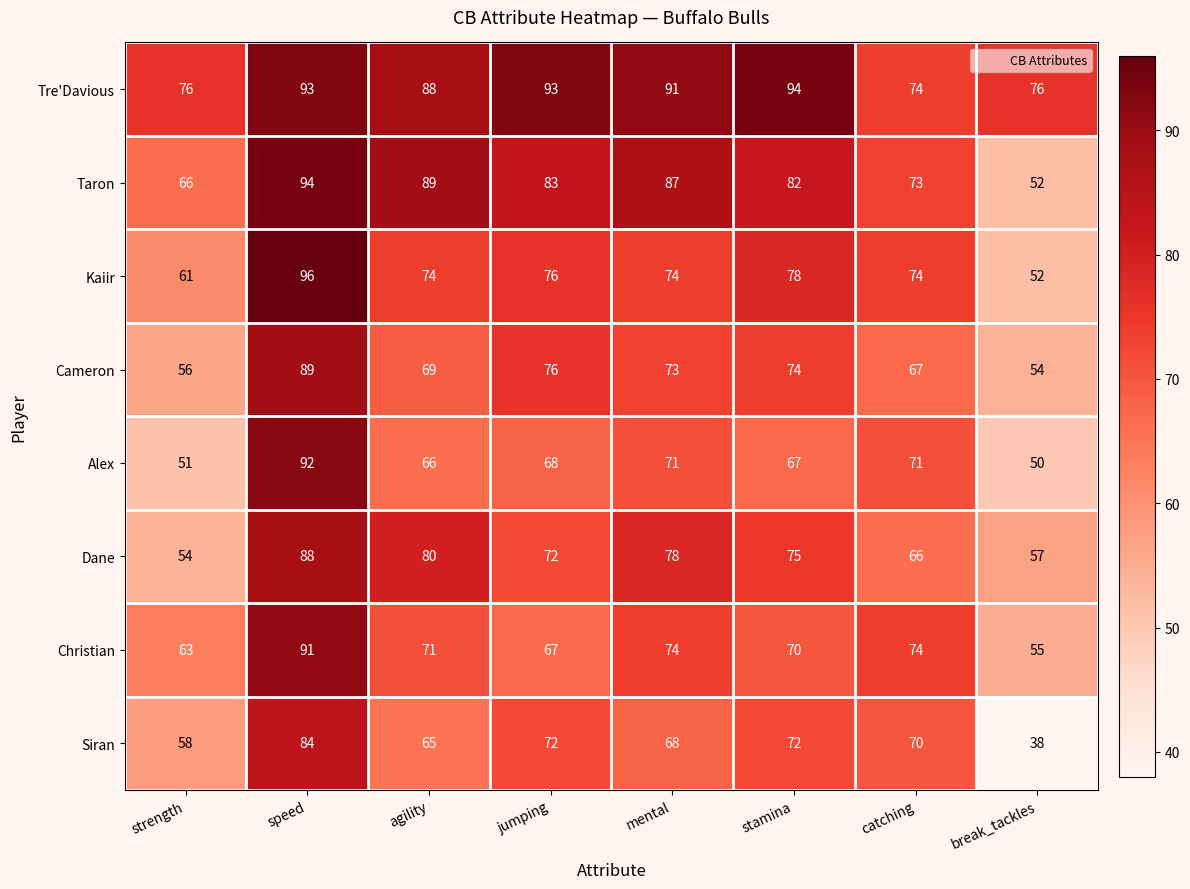

At which category does the chart reach its peak across all series?

speed